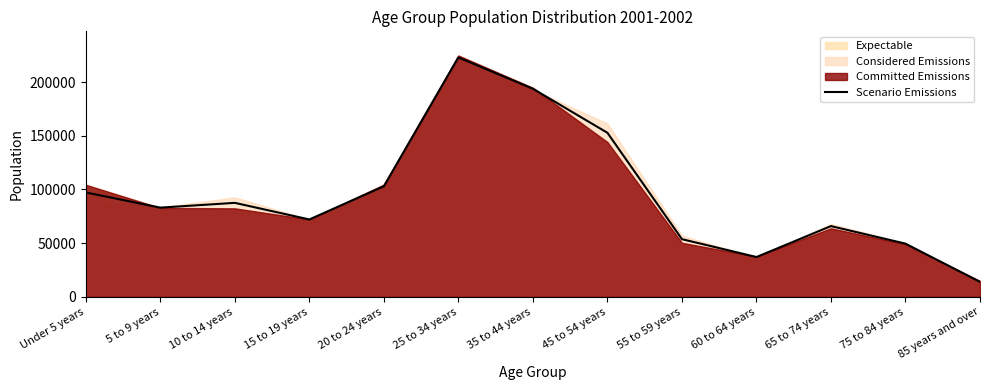

What is the label of the 6th point from the right?

45 to 54 years